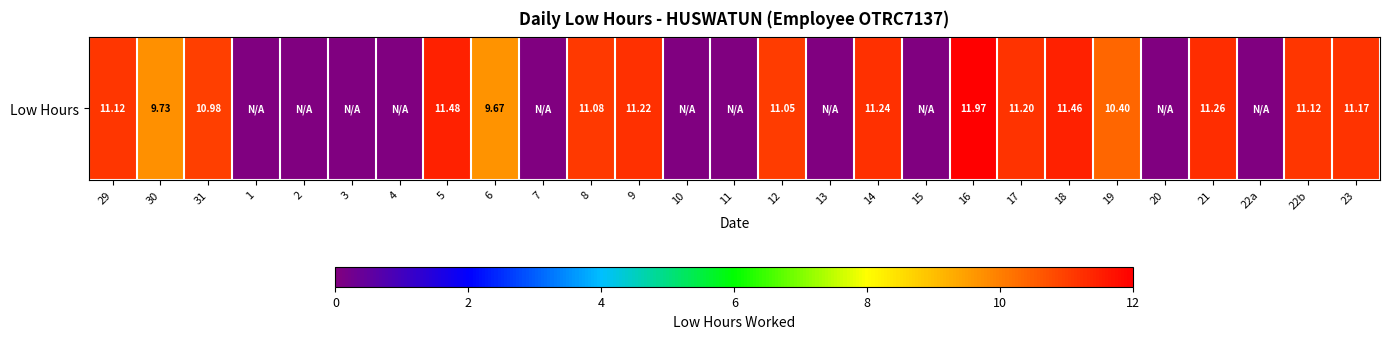

True or false: the data shows 4.8 at 29.

False